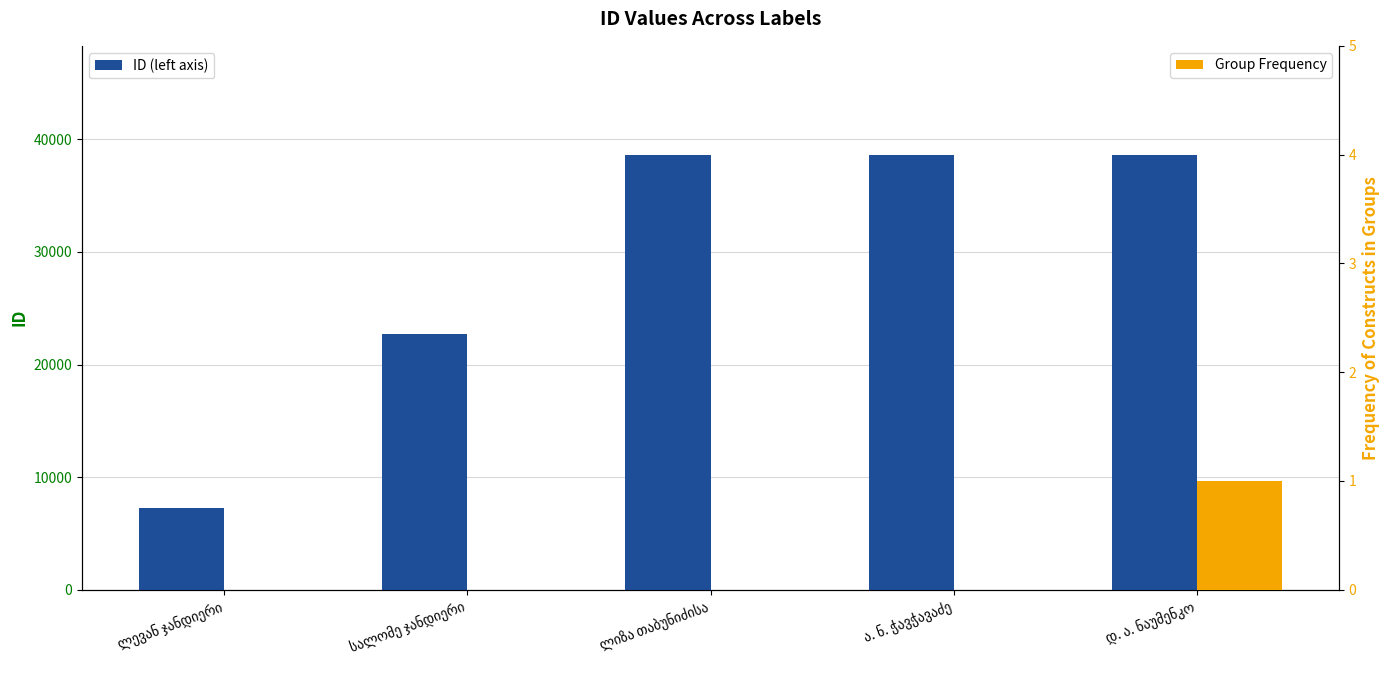

What is the difference between the highest and lowest values at ლიზა თაბუნიძისა?

38655